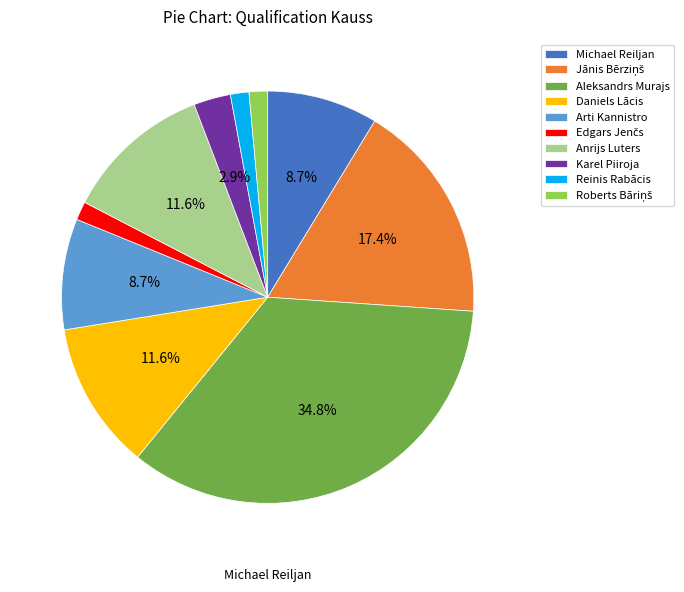

To the nearest percent, what is the combined percentage of Anrijs Luters and Aleksandrs Murajs?

46%